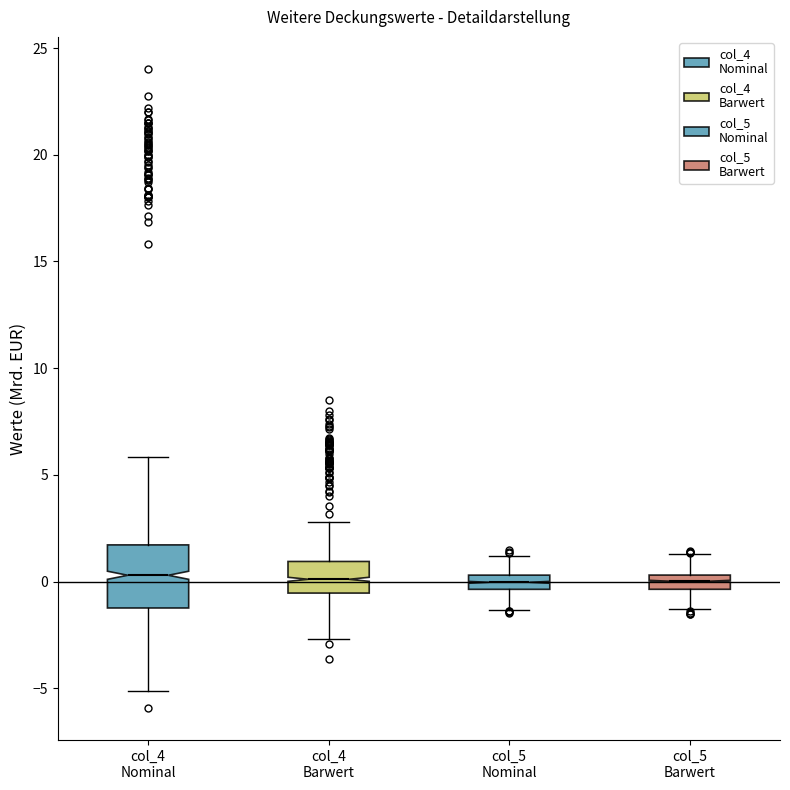

Which box is the tallest, from its lower edge to its upper edge?

col_4 Nominal